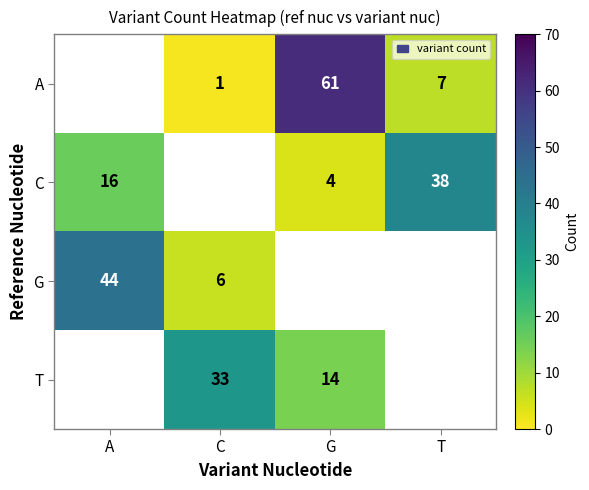

True or false: A has a value of 1 at C.

True